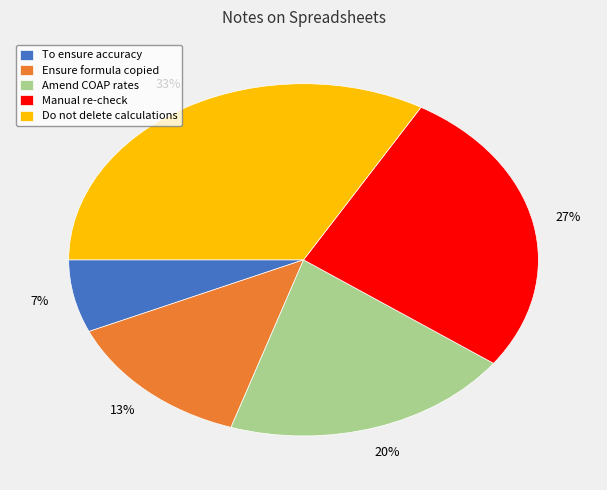

Is it true that Manual re-check is 41% of the pie?

False